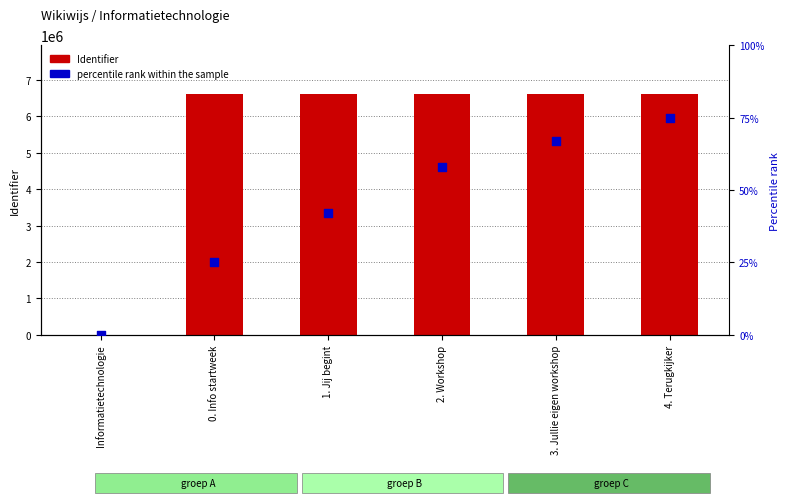

At how many categories does at least one series exceed 3647925?

5